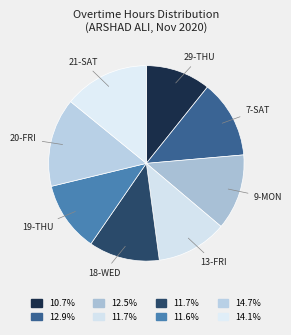

Count the number of slices in the pie.

8